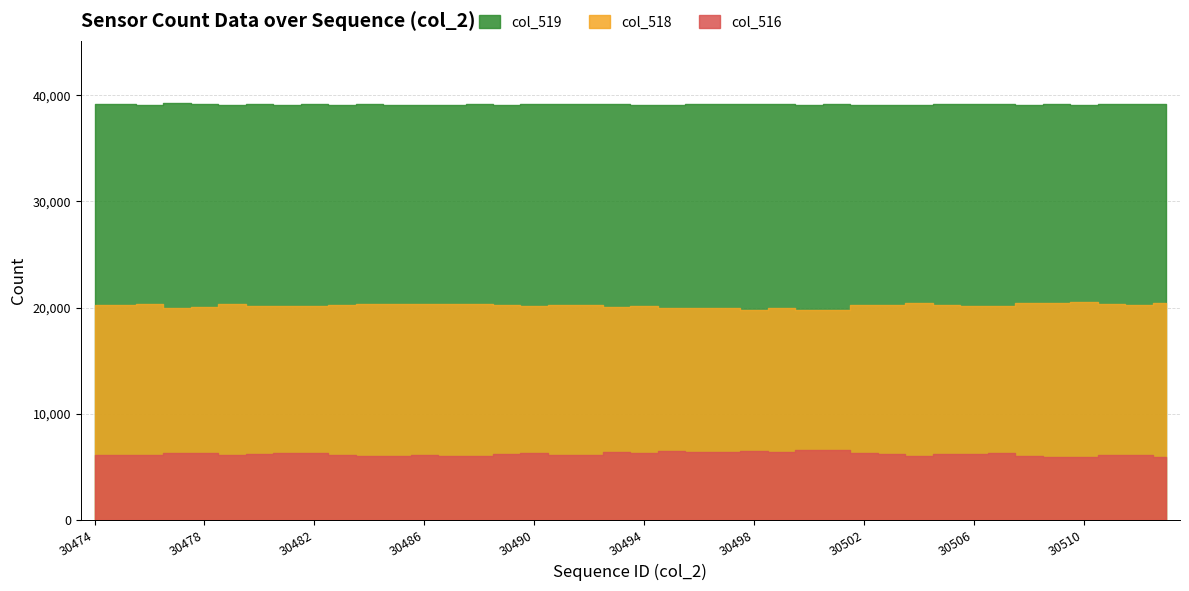

Where is col_519 nearest to the value 39144?

30482